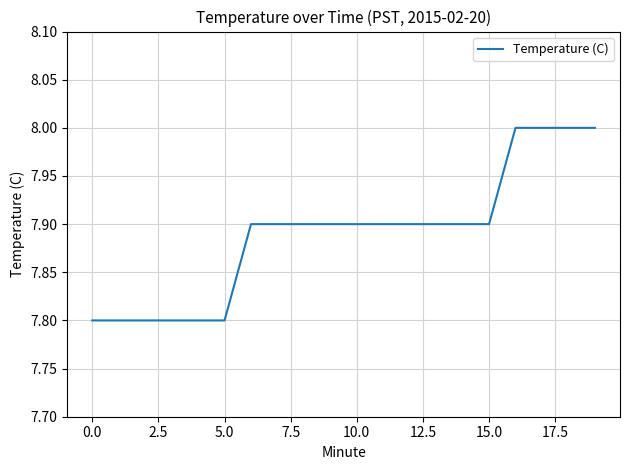

What is the smallest value displayed?

7.8